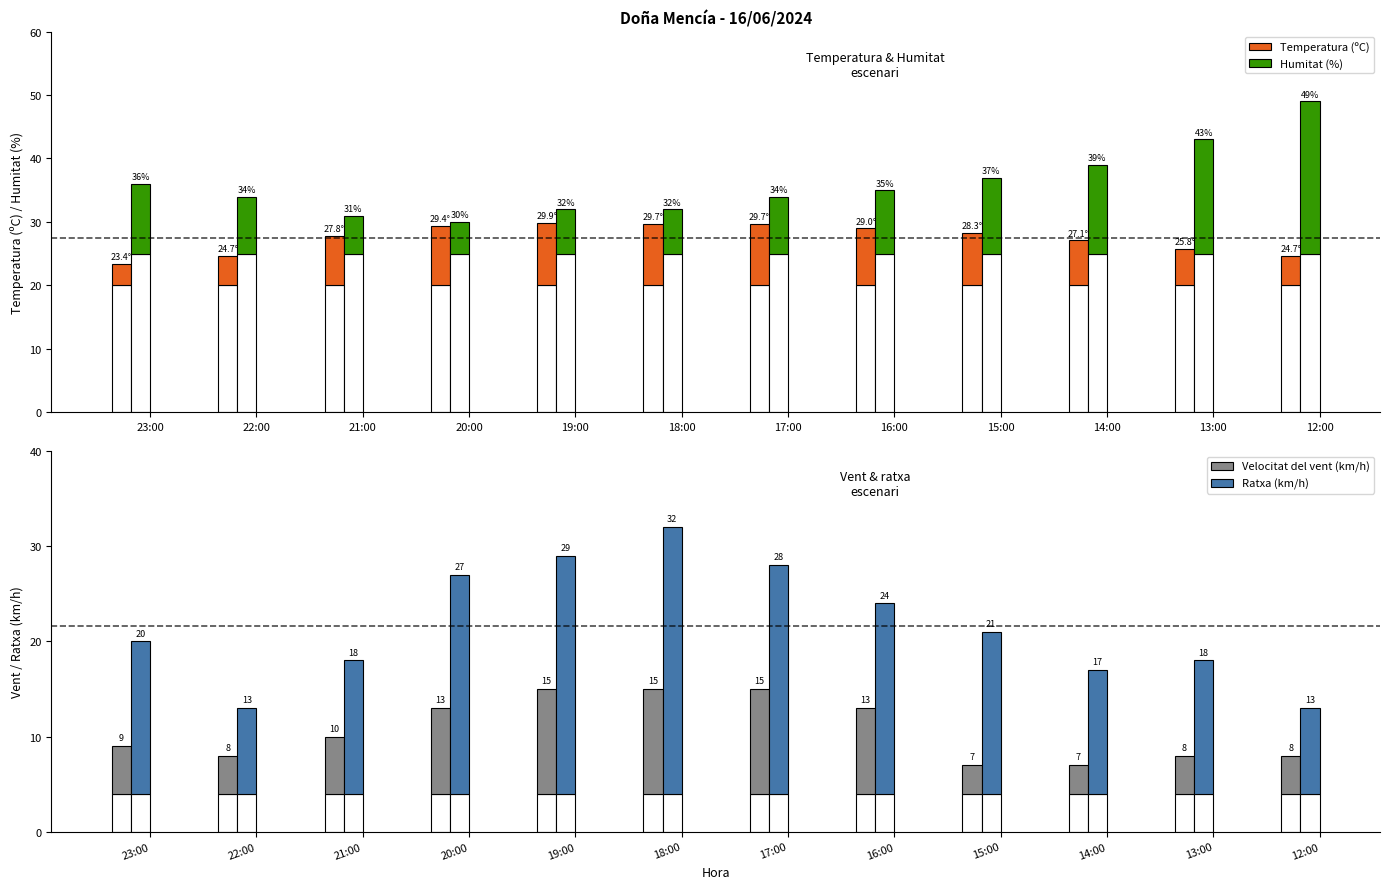

What position from the left is 20:00?

4